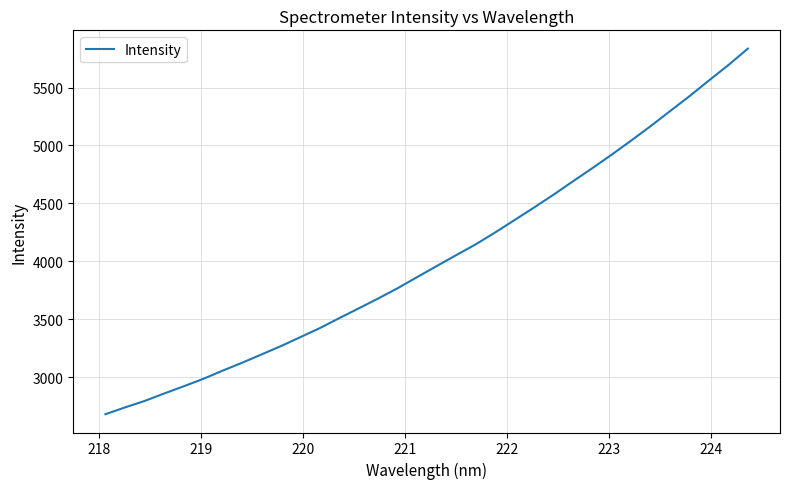

Count the number of data series in this chart.

1